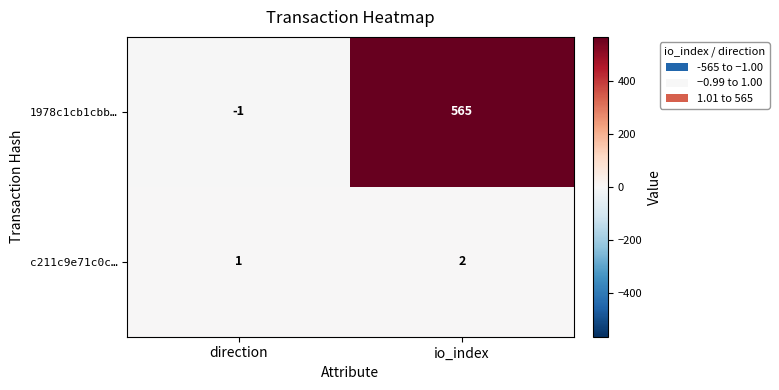

What is the spread (max minus min) of values at io_index?

563